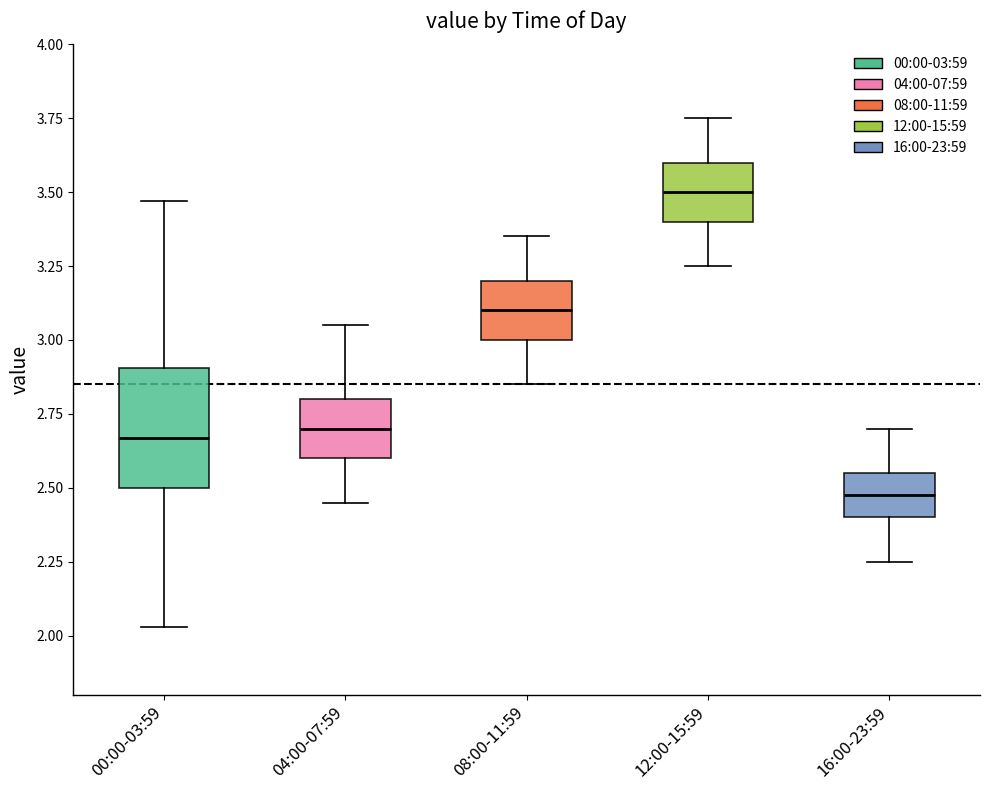

Reading left to right, transcribe this box plot: for each box, give where its median line is, the range the box spans, and where its two whiskers end, as read against the y-axis. The values are not printed on the chart, so give them approximately, as read against the axis.

00:00-03:59: median 2.65, box 2.50 to 2.90, whiskers 2.05 to 3.45
04:00-07:59: median 2.70, box 2.60 to 2.80, whiskers 2.45 to 3.05
08:00-11:59: median 3.10, box 3.00 to 3.20, whiskers 2.85 to 3.35
12:00-15:59: median 3.50, box 3.40 to 3.60, whiskers 3.25 to 3.75
16:00-23:59: median 2.50, box 2.40 to 2.55, whiskers 2.25 to 2.70